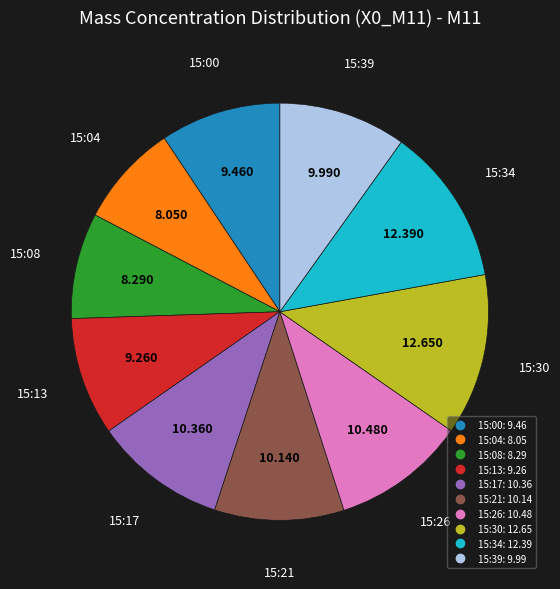

Is there any slice that represents more than half of the pie?

No